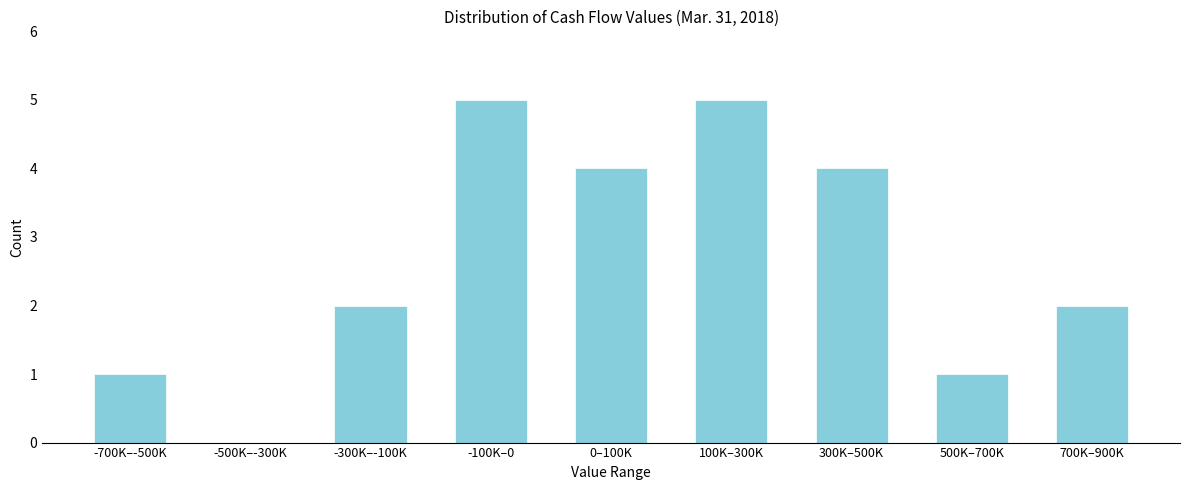

Reading left to right, what are all the values shown in this chart?

-700K–-500K=1	-500K–-300K=0	-300K–-100K=2	-100K–0=5	0–100K=4	100K–300K=5	300K–500K=4	500K–700K=1	700K–900K=2